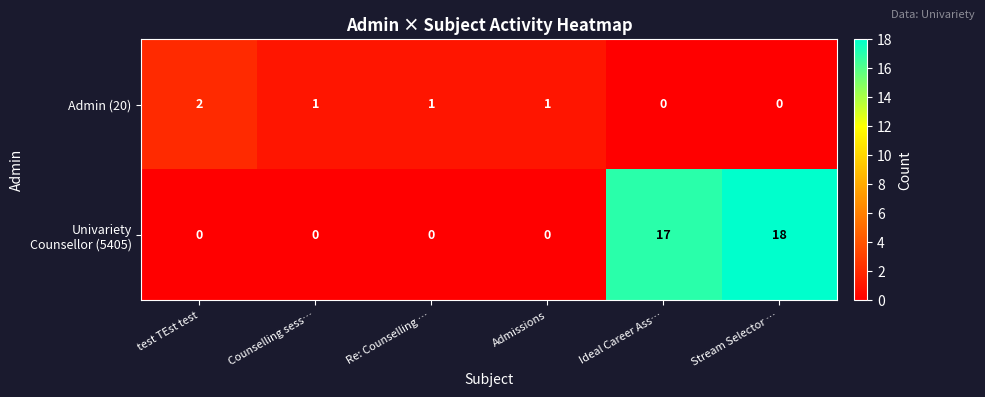

The Admin (20) series shows 2 at Admissions. True or false?

False